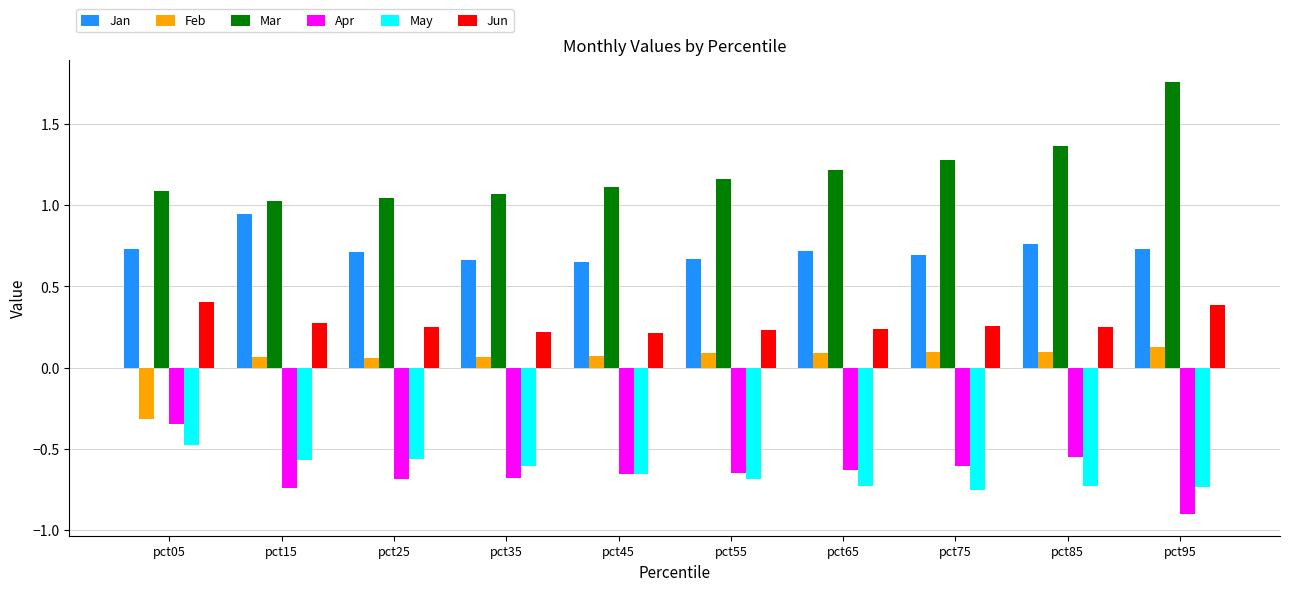

Is the value of Jun at pct55 greater than the value of May at pct75?

Yes